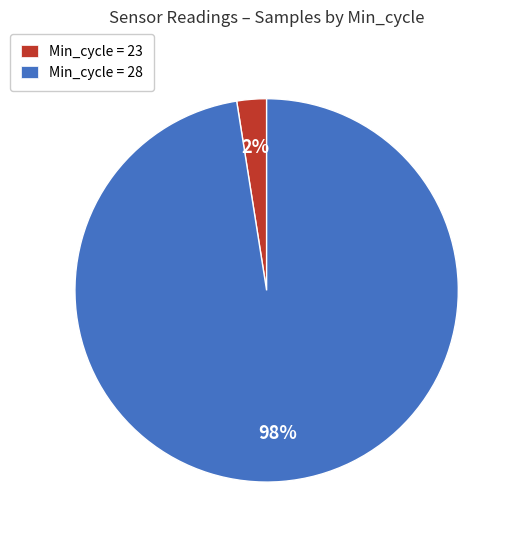

To the nearest percent, what portion does Min_cycle = 28 represent?

98%